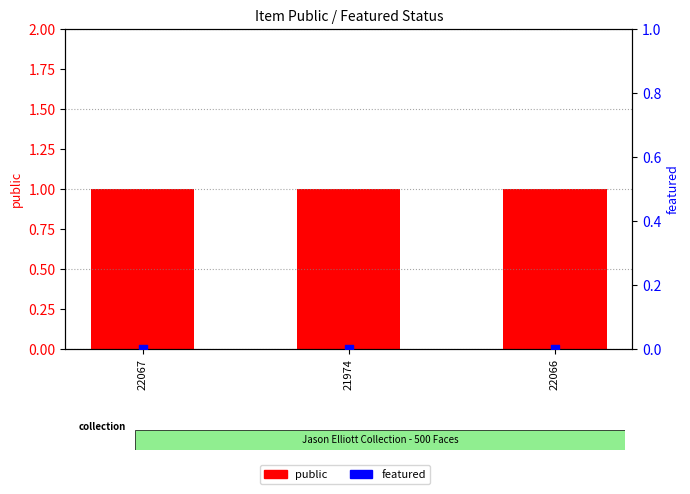

At which category is the sum across all series the highest?

22067